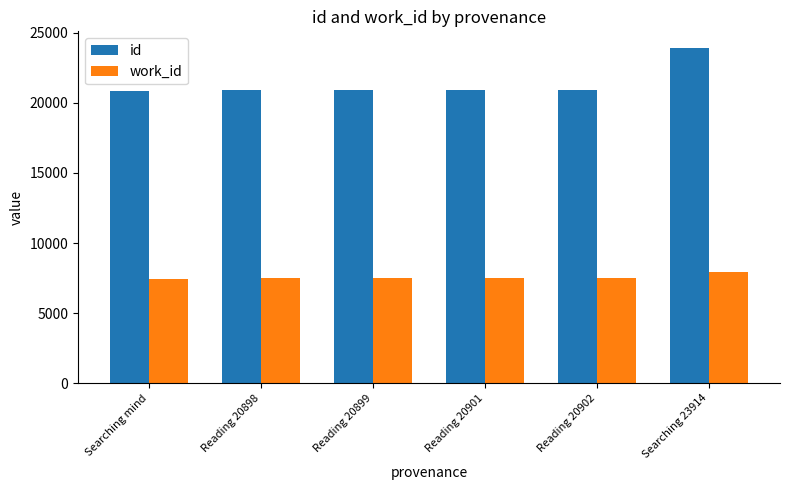

At which category is the sum across all series the highest?

Searching 23914